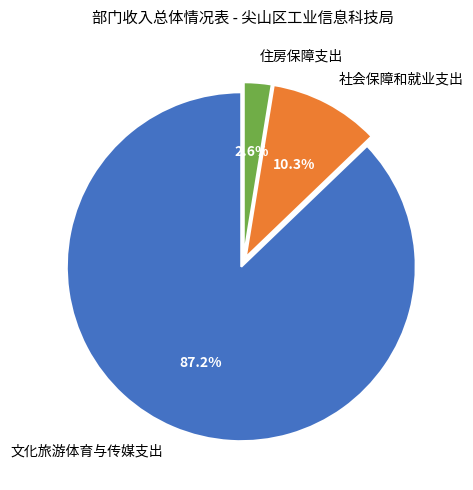

The 社会保障和就业支出 slice represents 10% of the pie. True or false?

True